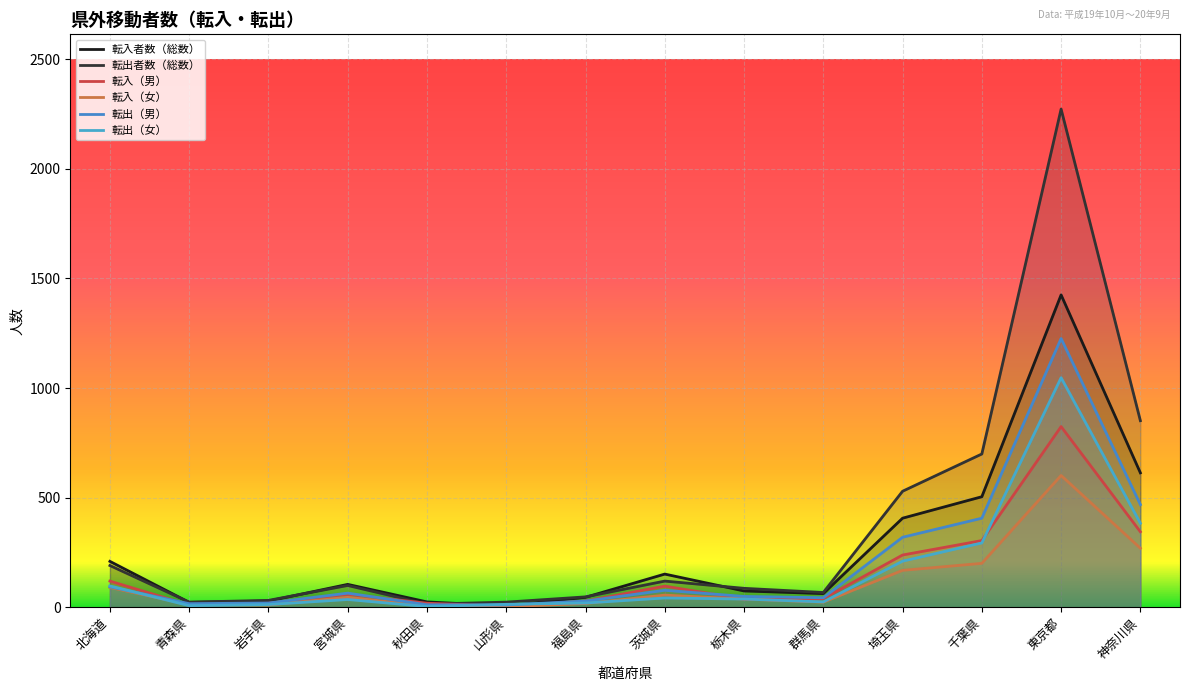

Reading left to right, what are all the values shown in this chart?

転入者数（総数）: 209	22	28	104	24	6	45	151	74	62	406	504	1425	613
転出者数（総数）: 190	23	31	99	14	23	47	119	86	67	529	699	2273	851
転入（男）: 119	10	18	59	18	4	28	96	37	39	238	304	824	344
転入（女）: 90	12	10	45	6	2	17	55	37	23	168	200	601	269
転出（男）: 93	16	19	64	11	10	28	77	49	43	319	406	1226	468
転出（女）: 97	7	12	35	3	13	19	42	37	24	210	293	1047	383